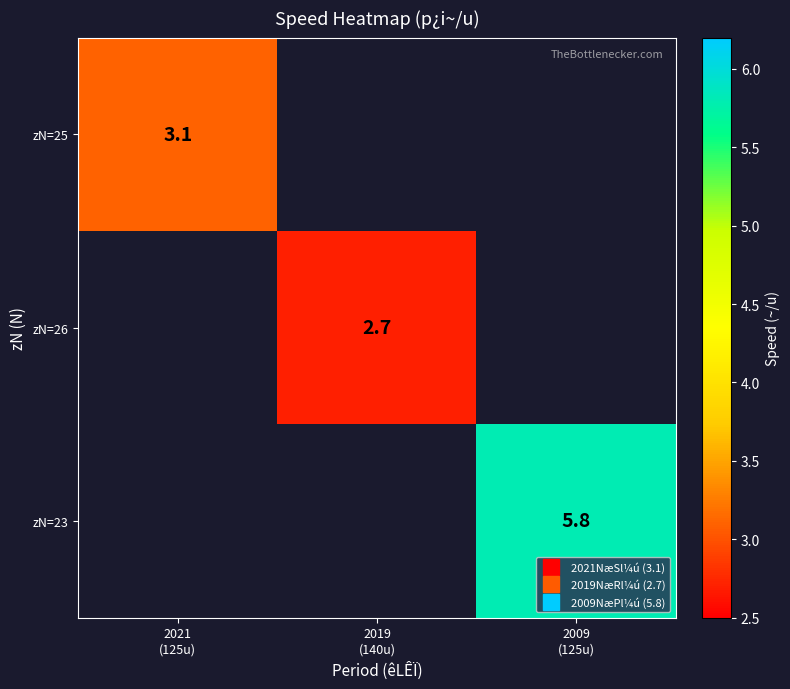

Is it true that zN=25 equals 2.0 at 2021 (125u)?

False